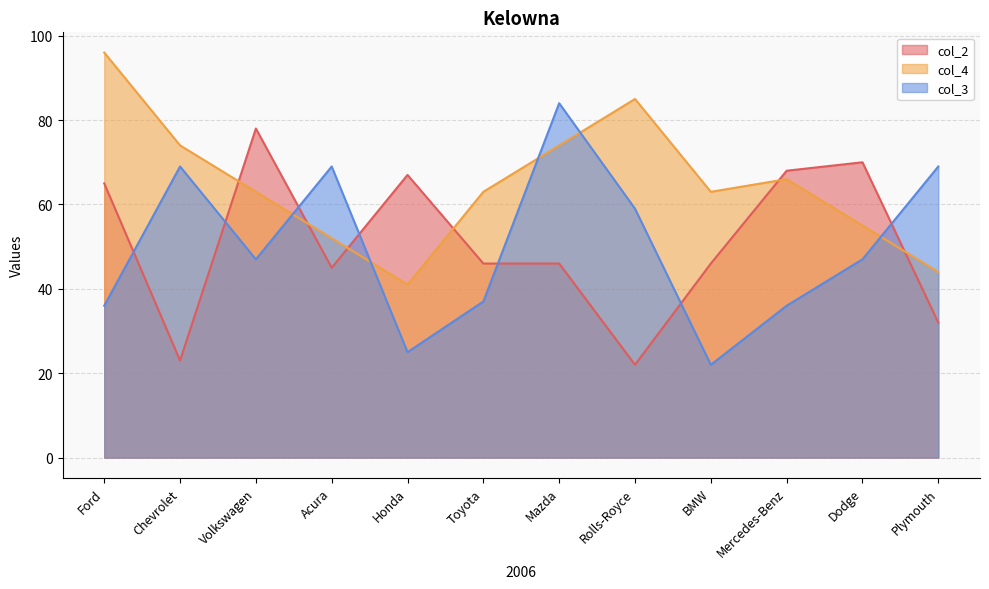

Rank the series at Mazda from lowest to highest value.

col_2, col_4, col_3